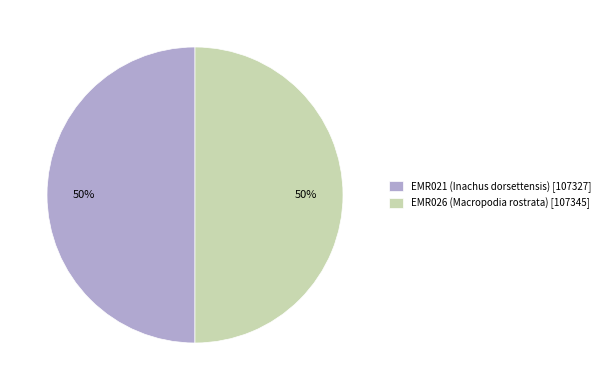

How many slices are in this pie chart?

2